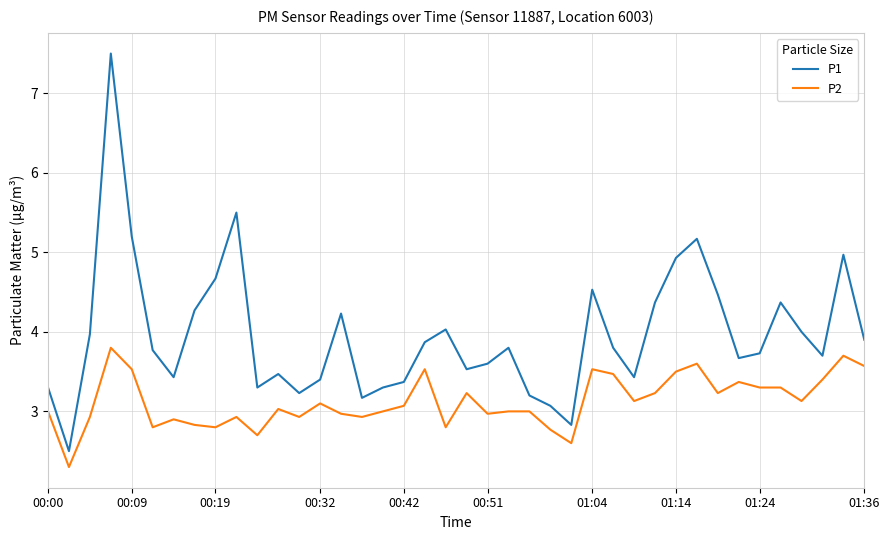

What is the minimum value shown in the chart?

2.3